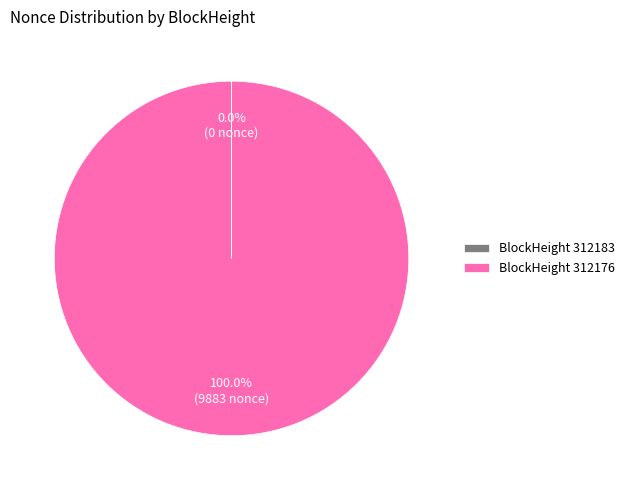

Is BlockHeight 312176 the majority of the pie?

Yes